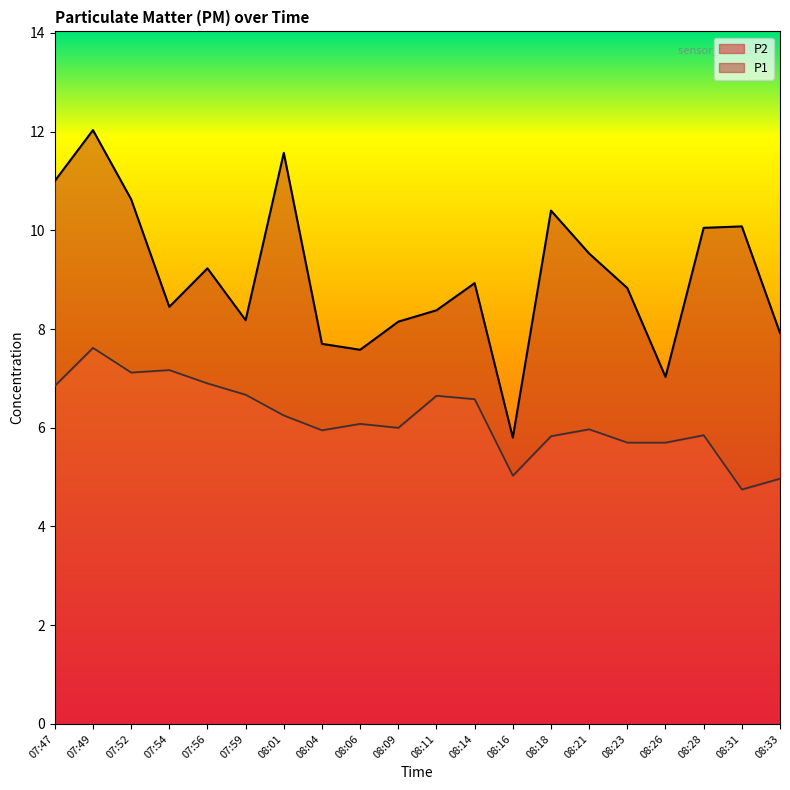

True or false: P1 has a value of 8.2 at 08:09.

True